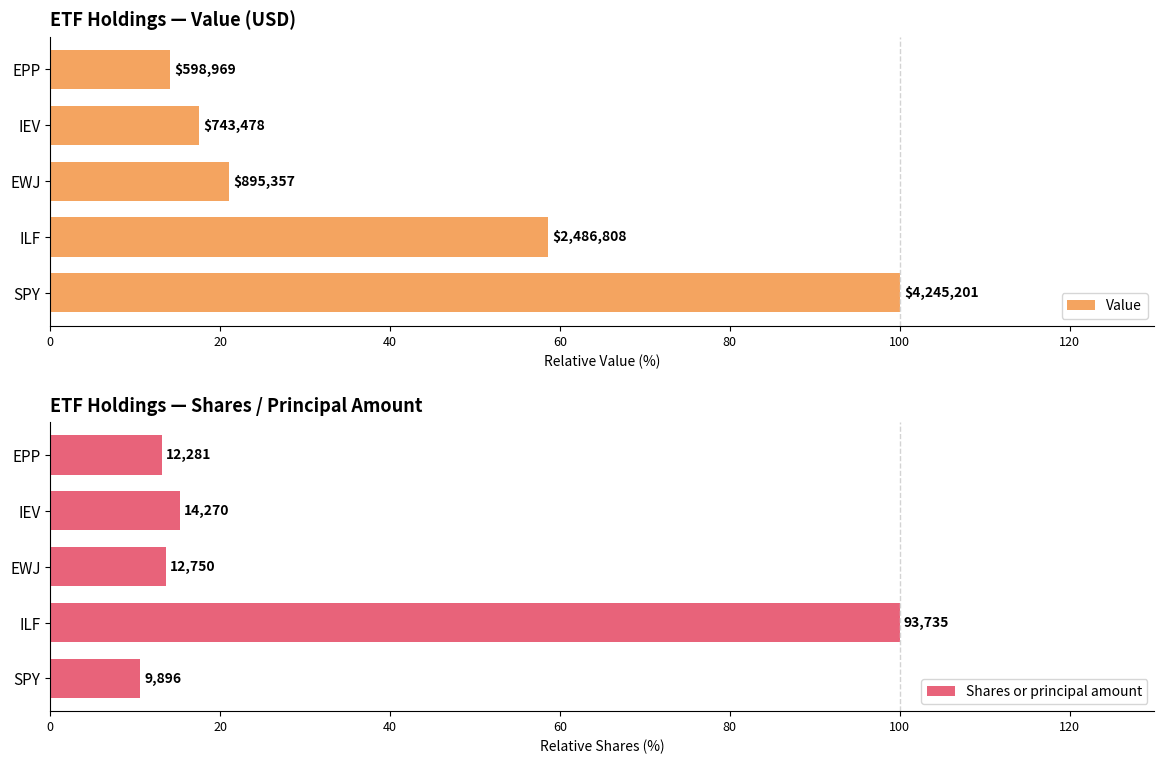

Reading left to right, what are all the values shown in this chart?

Value: 100.0	58.6	21.1	17.5	14.1
Shares or principal amount: 10.6	100.0	13.6	15.2	13.1